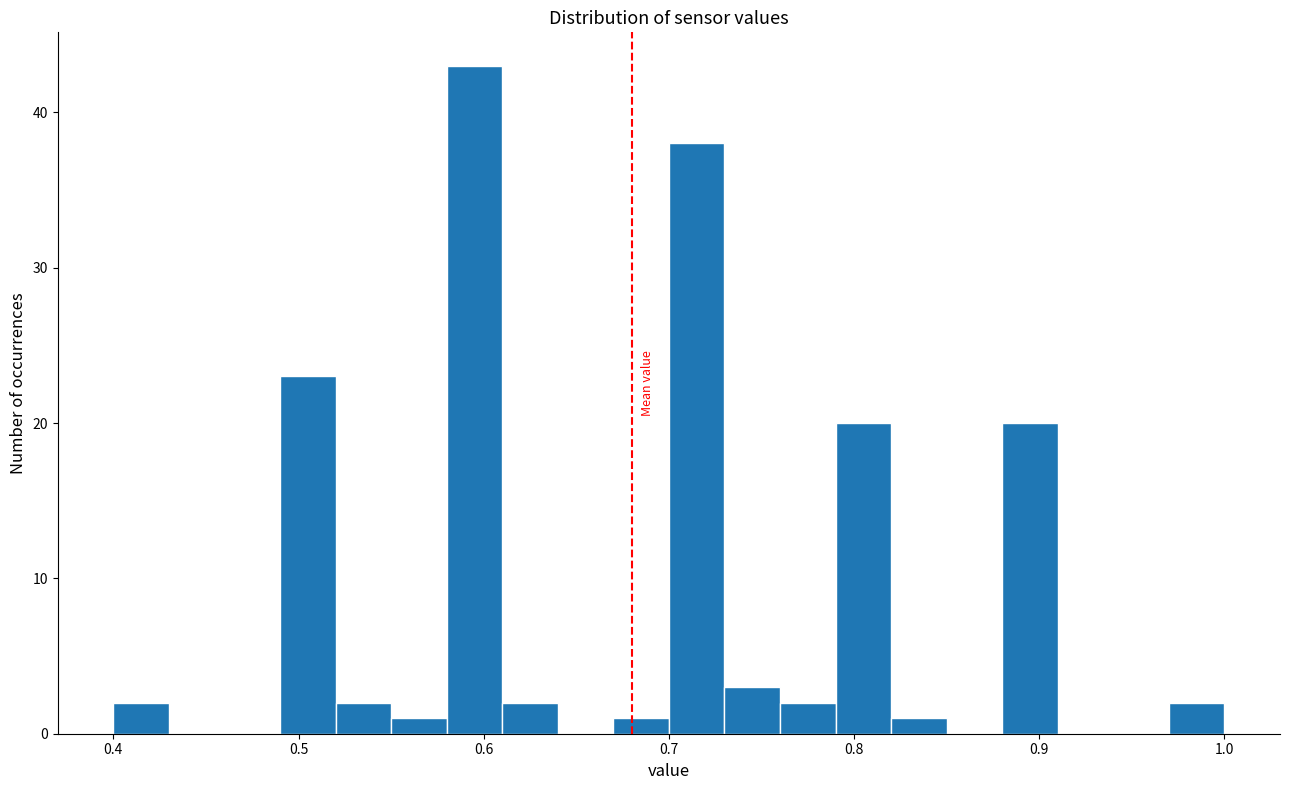

Around what value on the x-axis is the tallest bar? Give the approximate position of its centre, as read against the axis.

0.60